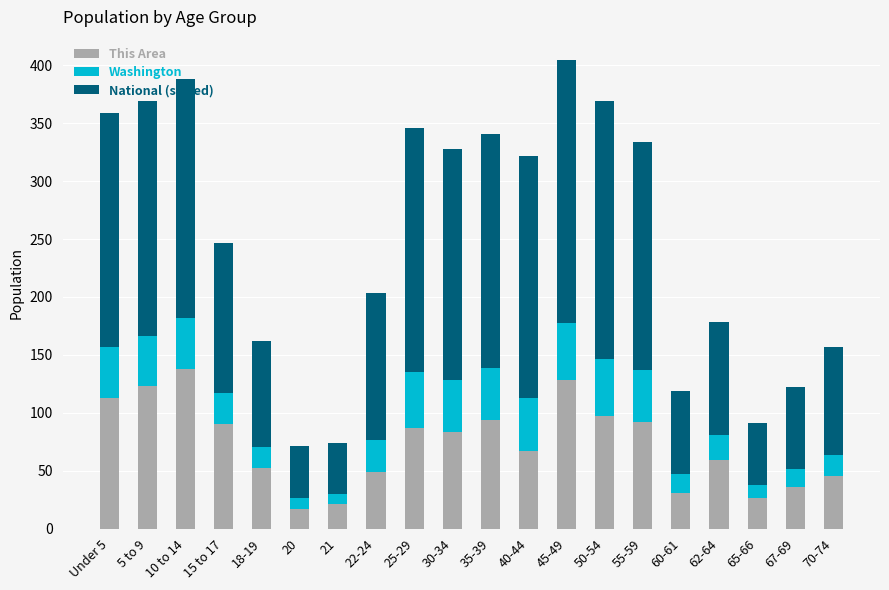

What is the lowest value of the This Area series?

17.0